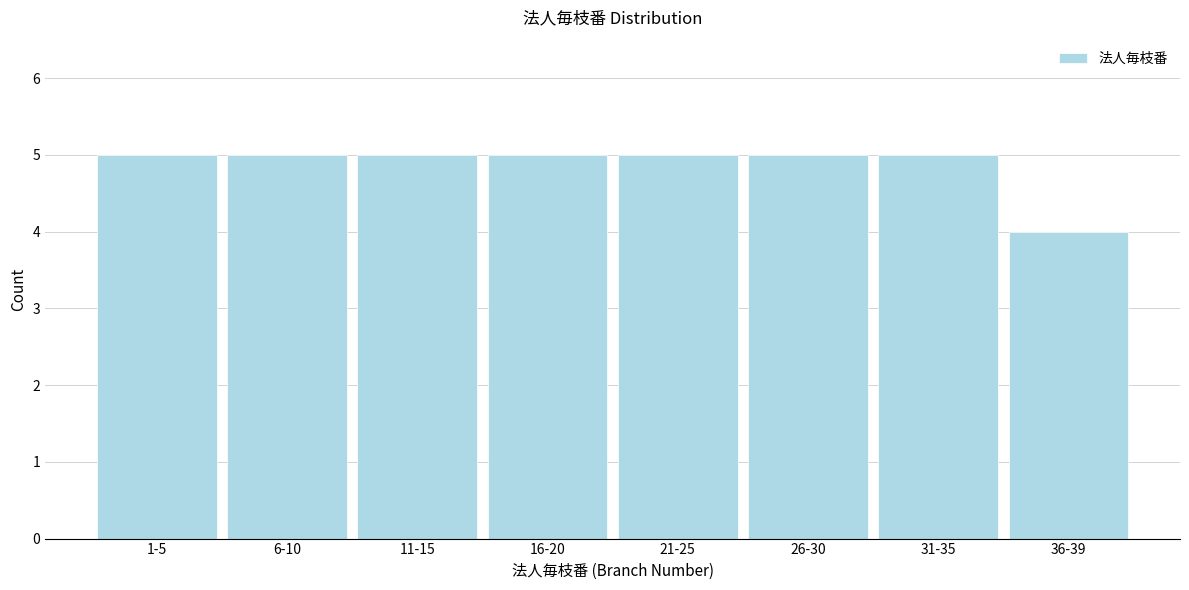

Reading right to left, extract all data points from this chart.

4	5	5	5	5	5	5	5